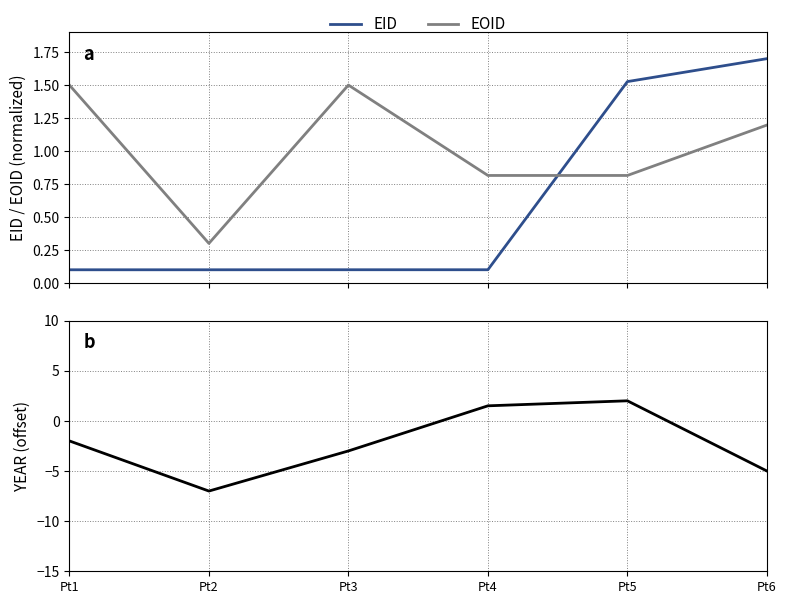

How many lines are shown in the chart?

3